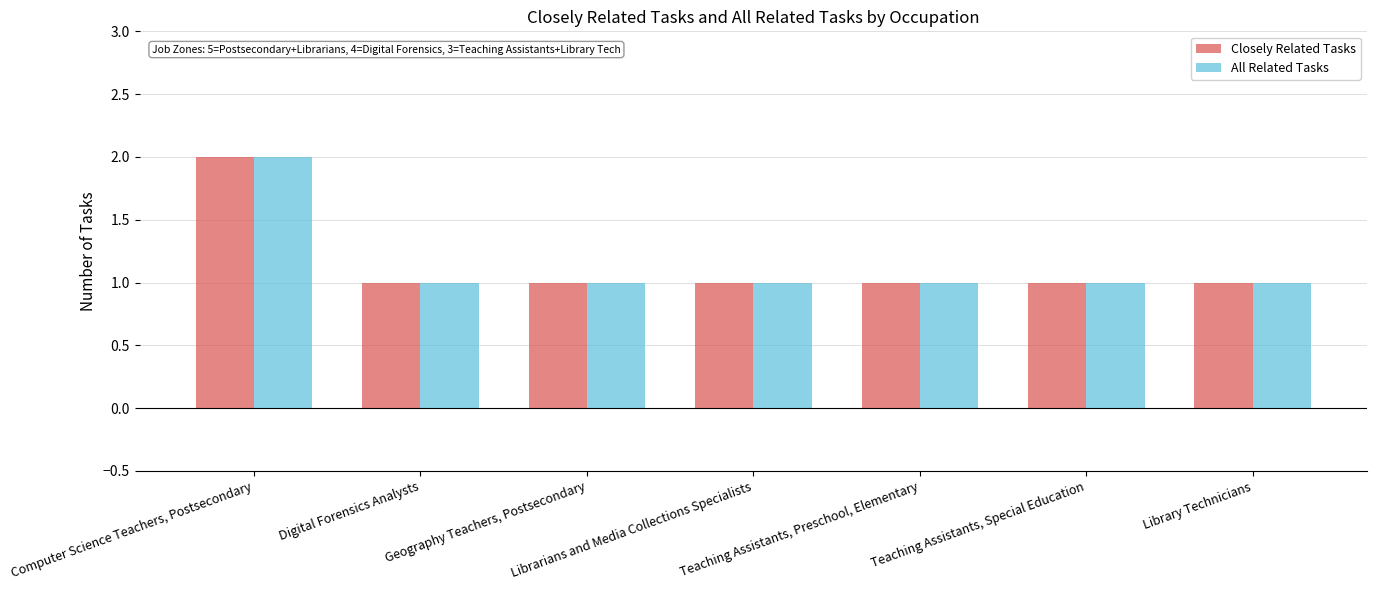

What are all the series names shown in the legend?

Closely Related Tasks, All Related Tasks